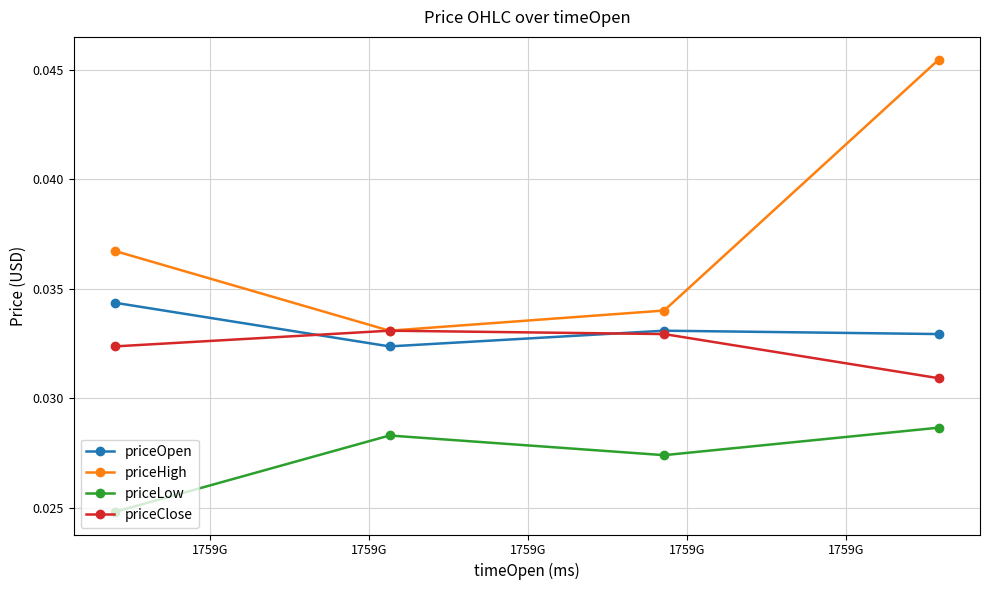

How many priceClose values are between 0 and 1?

4